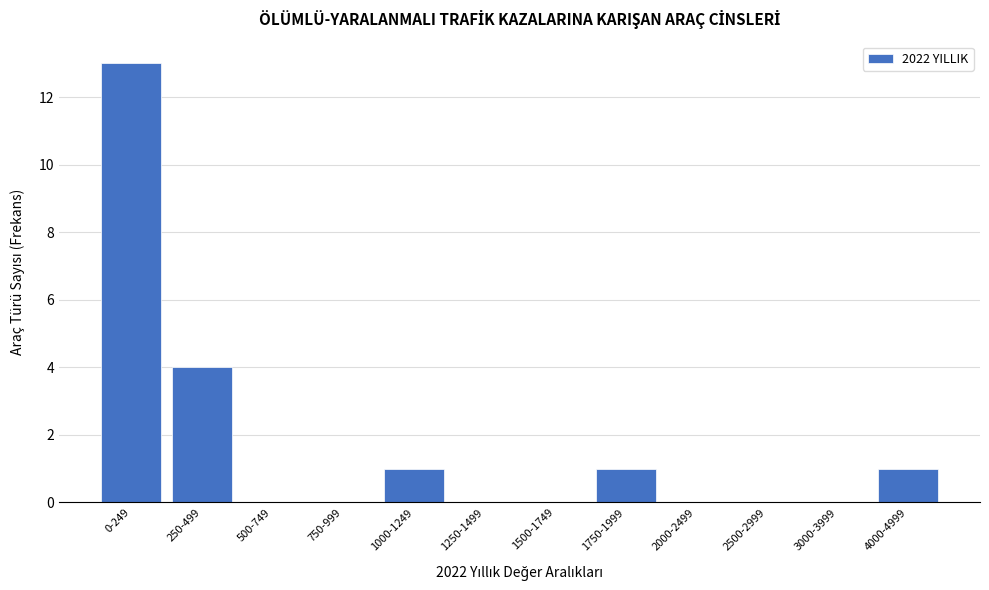

Reading right to left, transcribe all the data shown in this chart.

4000-4999=1	3000-3999=0	2500-2999=0	2000-2499=0	1750-1999=1	1500-1749=0	1250-1499=0	1000-1249=1	750-999=0	500-749=0	250-499=4	0-249=13